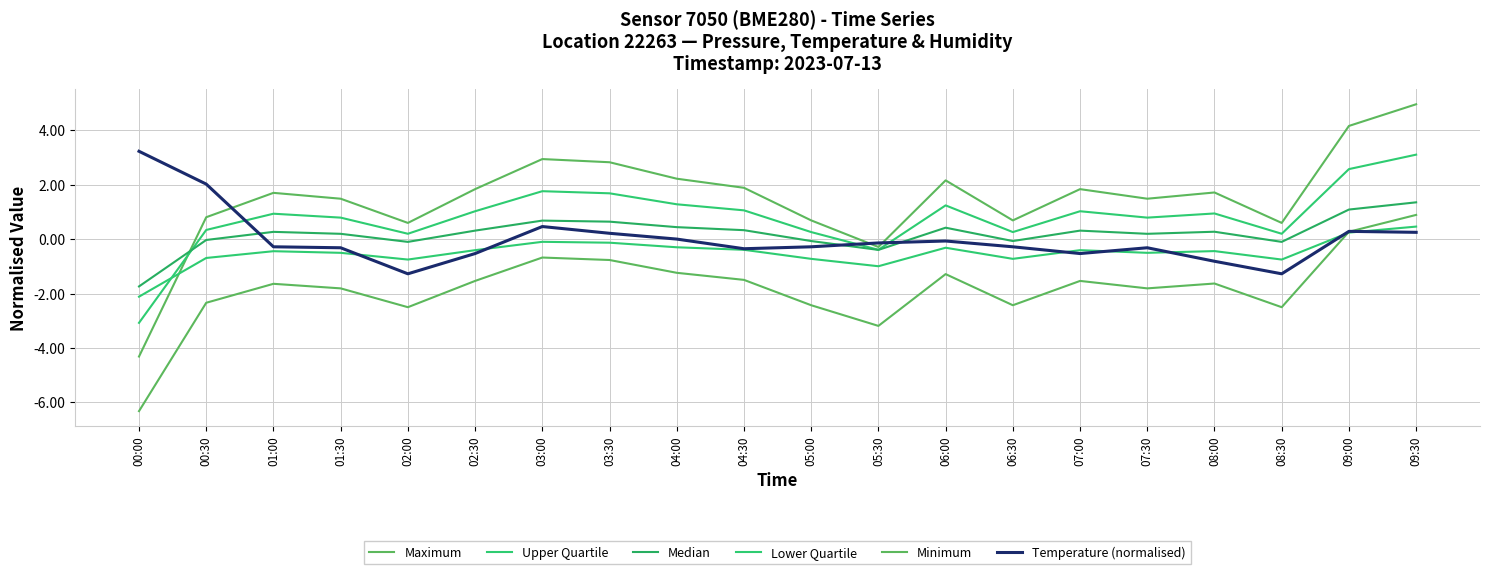

Reading right to left, what are all the values shown in this chart?

Maximum: 09:30=5.0	09:00=4.2	08:30=0.6	08:00=1.7	07:30=1.5	07:00=1.8	06:30=0.7	06:00=2.2	05:30=-0.3	05:00=0.7	04:30=1.9	04:00=2.2	03:30=2.8	03:00=2.9	02:30=1.8	02:00=0.6	01:30=1.5	01:00=1.7	00:30=0.8	00:00=-4.3
Upper Quartile: 09:30=3.1	09:00=2.6	08:30=0.2	08:00=0.9	07:30=0.8	07:00=1.0	06:30=0.3	06:00=1.2	05:30=-0.4	05:00=0.3	04:30=1.1	04:00=1.3	03:30=1.7	03:00=1.8	02:30=1.0	02:00=0.2	01:30=0.8	01:00=0.9	00:30=0.3	00:00=-3.1
Median: 09:30=1.4	09:00=1.1	08:30=-0.1	08:00=0.3	07:30=0.2	07:00=0.3	06:30=-0.1	06:00=0.4	05:30=-0.4	05:00=-0.1	04:30=0.3	04:00=0.4	03:30=0.6	03:00=0.7	02:30=0.3	02:00=-0.1	01:30=0.2	01:00=0.3	00:30=-0.0	00:00=-1.7
Lower Quartile: 09:30=0.5	09:00=0.2	08:30=-0.8	08:00=-0.4	07:30=-0.5	07:00=-0.4	06:30=-0.7	06:00=-0.3	05:30=-1.0	05:00=-0.7	04:30=-0.4	04:00=-0.3	03:30=-0.1	03:00=-0.1	02:30=-0.4	02:00=-0.8	01:30=-0.5	01:00=-0.4	00:30=-0.7	00:00=-2.1
Minimum: 09:30=0.9	09:00=0.3	08:30=-2.5	08:00=-1.6	07:30=-1.8	07:00=-1.5	06:30=-2.4	06:00=-1.3	05:30=-3.2	05:00=-2.4	04:30=-1.5	04:00=-1.2	03:30=-0.8	03:00=-0.7	02:30=-1.5	02:00=-2.5	01:30=-1.8	01:00=-1.6	00:30=-2.3	00:00=-6.3
Temperature (normalised): 09:30=0.3	09:00=0.3	08:30=-1.3	08:00=-0.8	07:30=-0.3	07:00=-0.5	06:30=-0.3	06:00=-0.1	05:30=-0.1	05:00=-0.3	04:30=-0.4	04:00=0.0	03:30=0.2	03:00=0.5	02:30=-0.5	02:00=-1.3	01:30=-0.3	01:00=-0.3	00:30=2.0	00:00=3.2